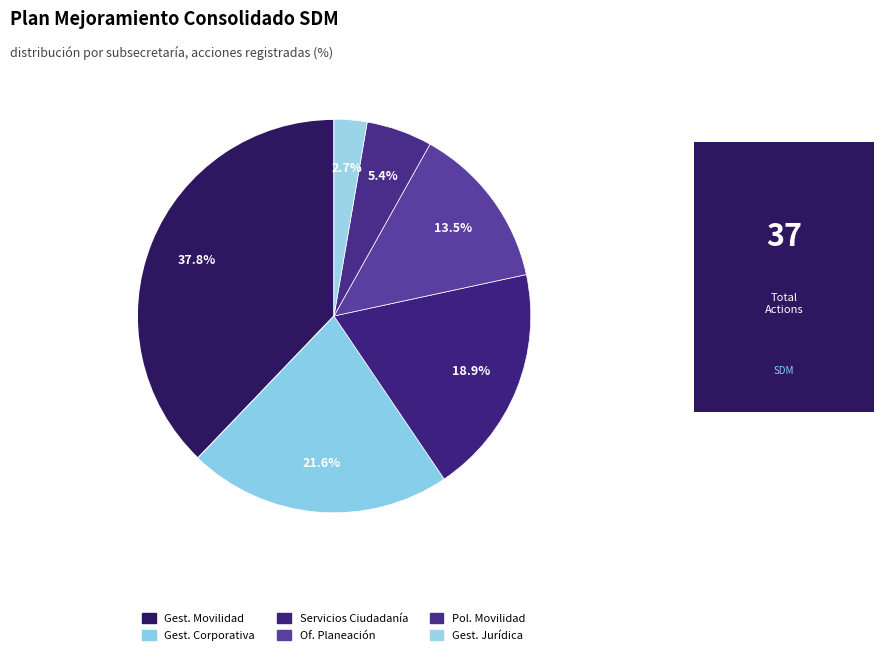

Which category has the biggest portion of the pie?

SUBSECRETARÍA DE GESTIÓN DE LA MOVILIDAD